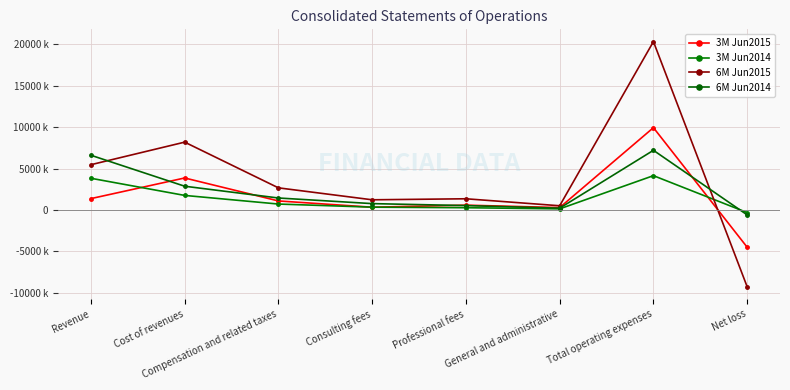

What is the label of the 3rd point from the right?

General and administrative